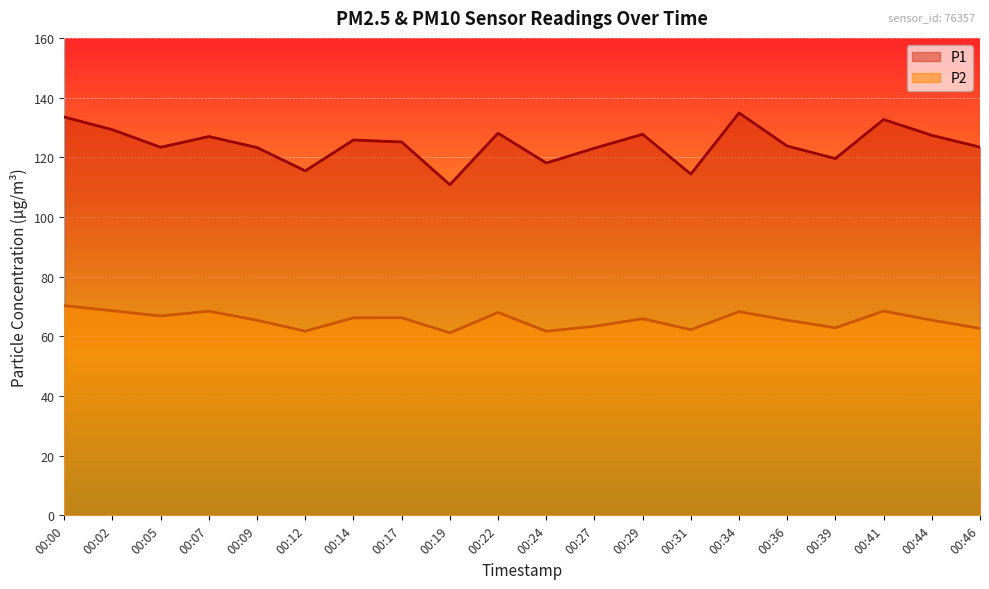

Is it true that P2 equals 110.4 at 00:02?

False